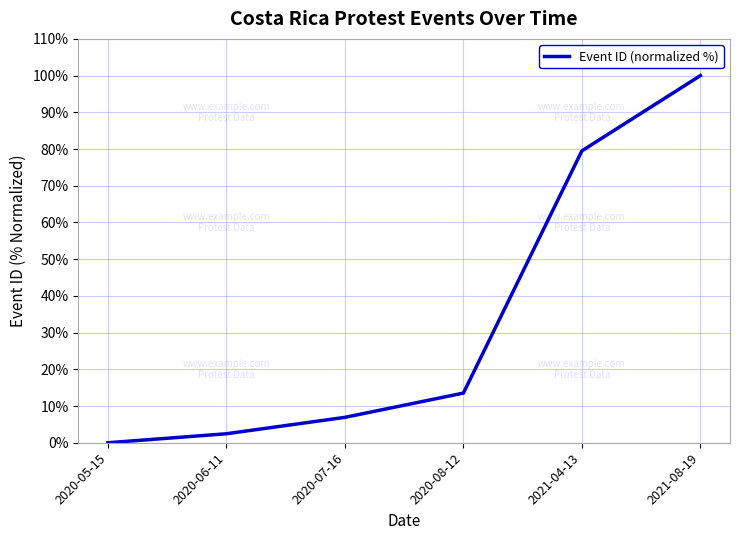

The value at 2020-05-15 is 48.5. True or false?

False